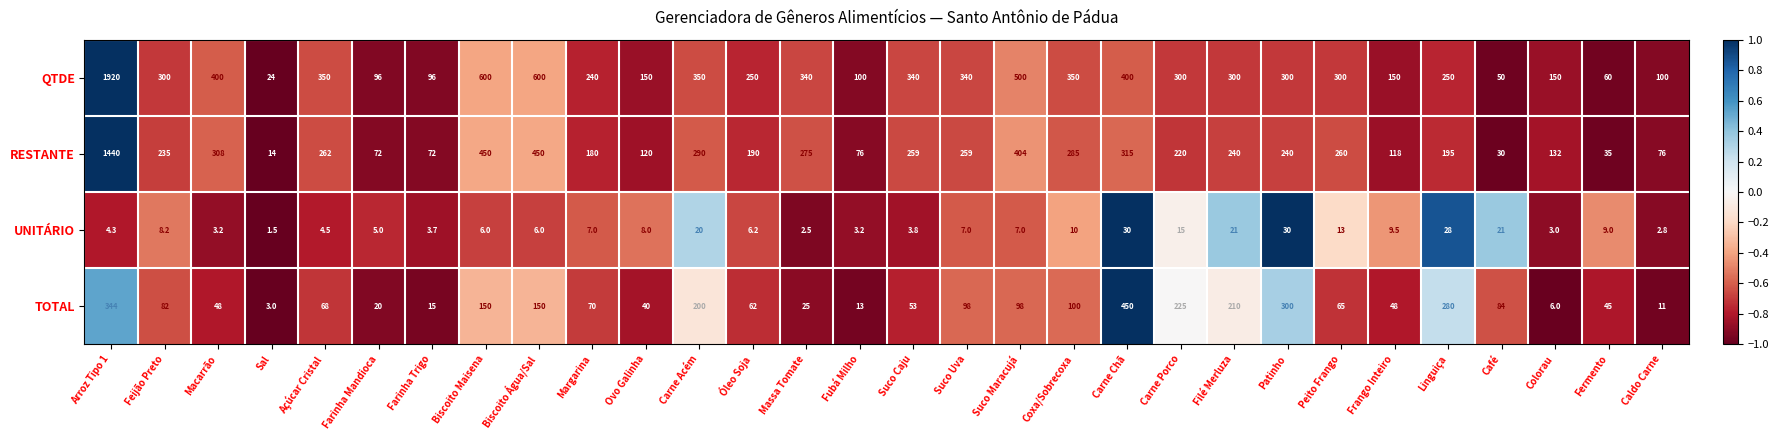

Rank the series at Fubá Milho from highest to lowest value.

QTDE, RESTANTE, TOTAL, UNITÁRIO